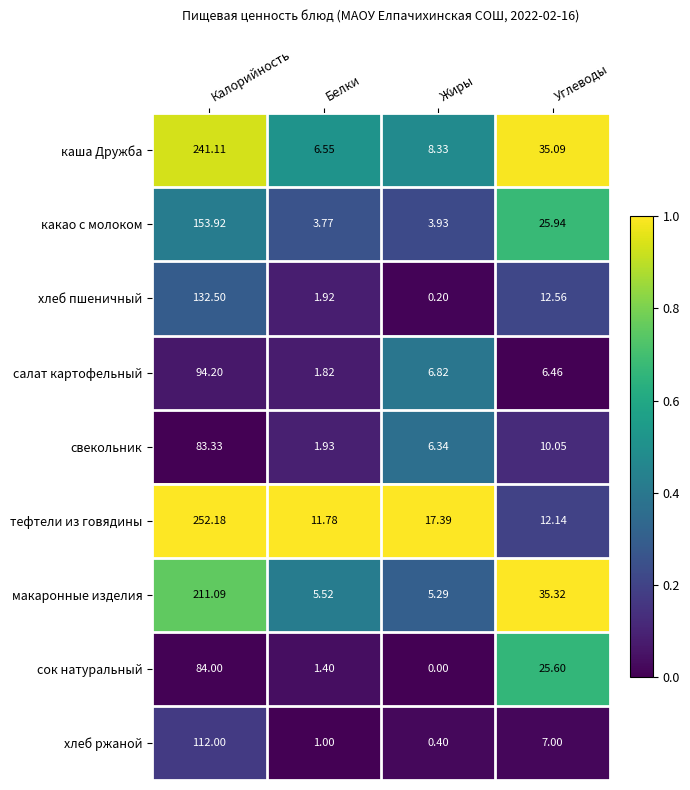

At which category does the chart reach its peak across all series?

Калорийность